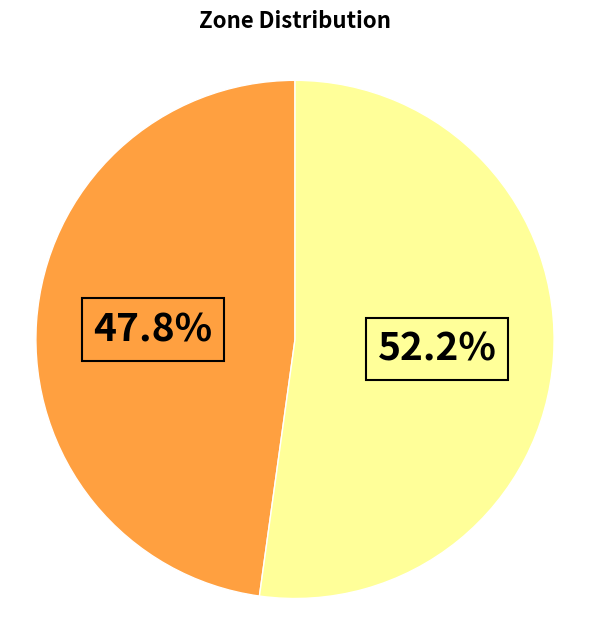

Is there a majority slice in this chart?

Yes